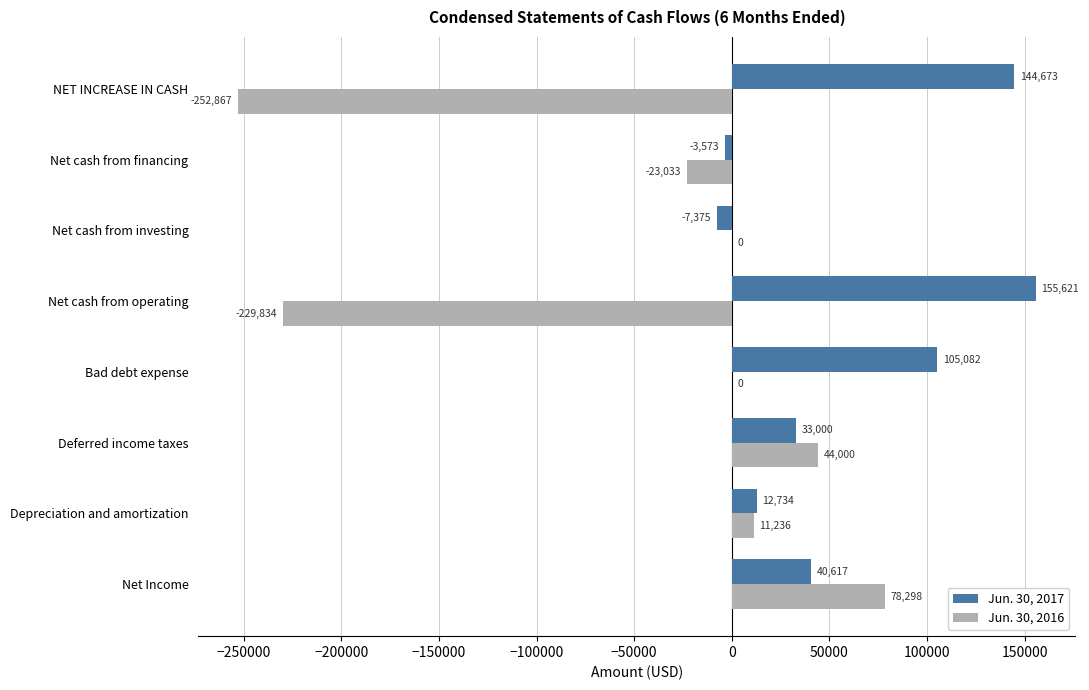

Where is Jun. 30, 2016 nearest to the value -87284?

Net cash from financing